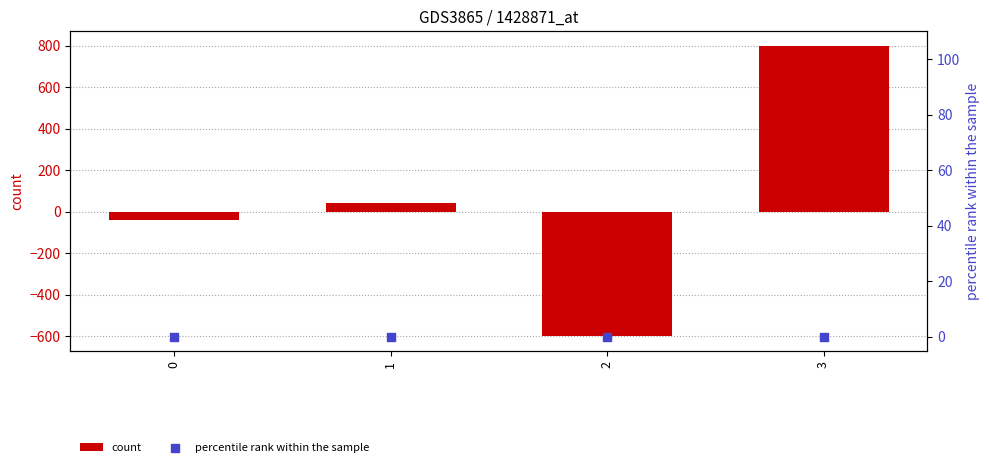

Is the value of count at 3 greater than the value of percentile rank within the sample at 2?

Yes